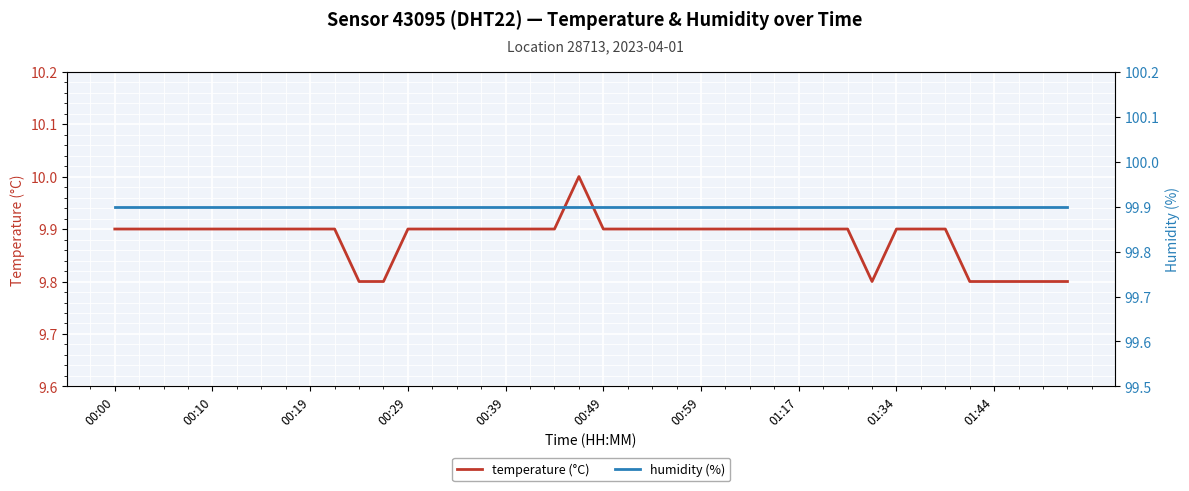

True or false: temperature (°C) and humidity (%) intersect in this chart.

False